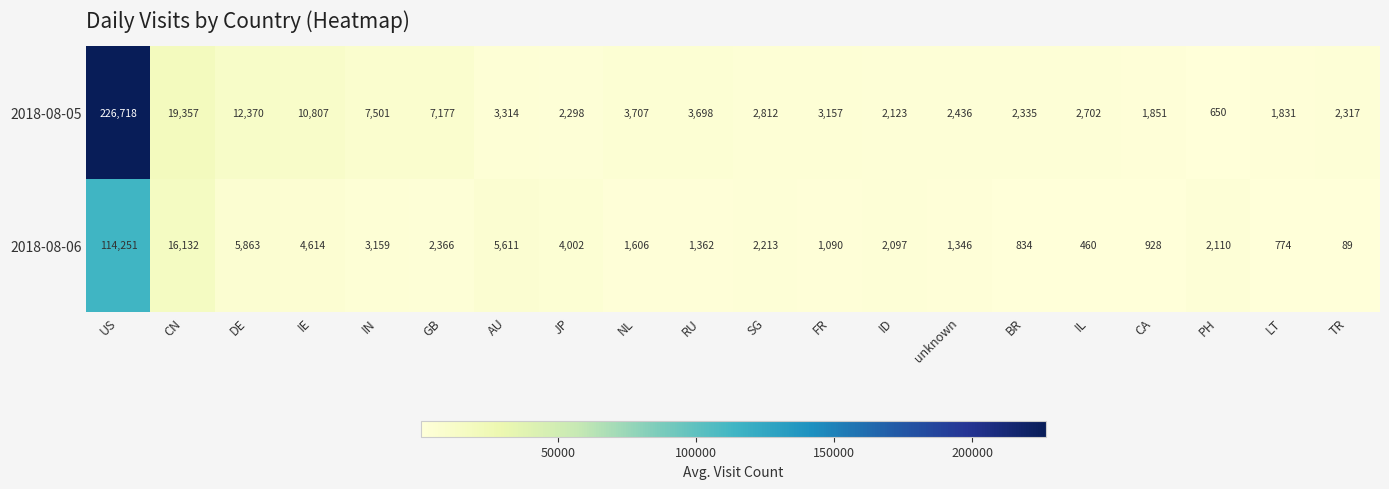

What is the lowest value of the 2018-08-06 series?

89